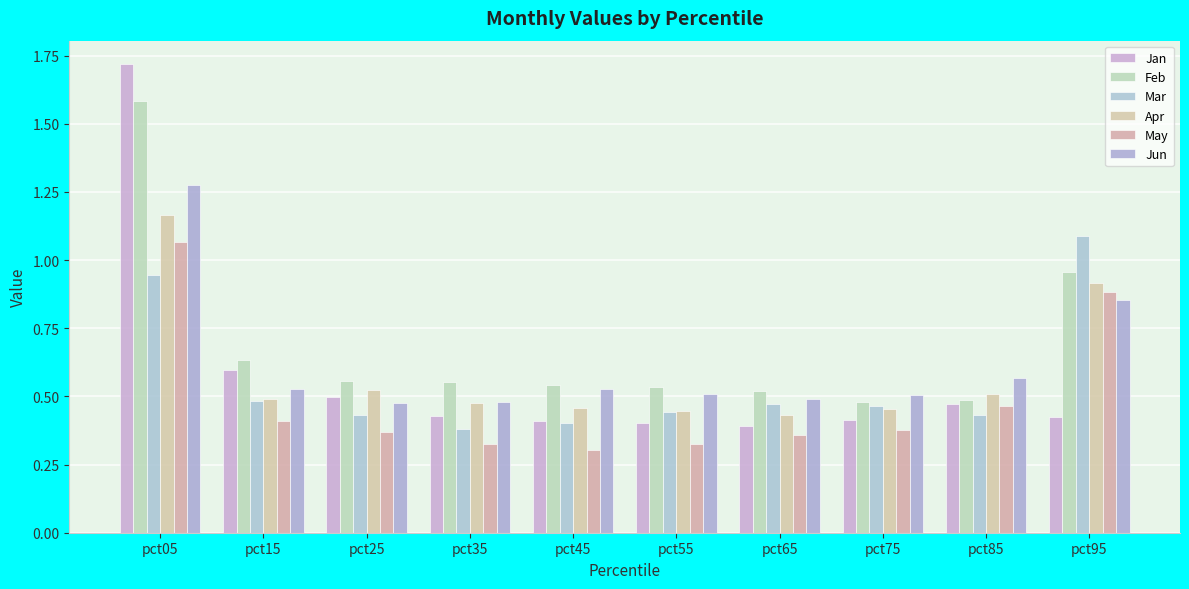

Which series has the widest spread of values?

Jan